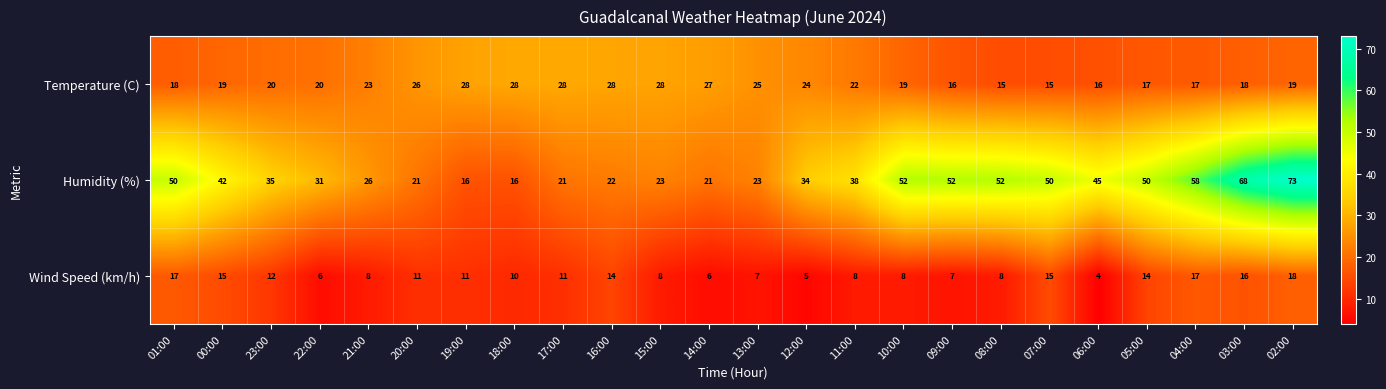

At 16:00, list the series in order from smallest to largest.

Wind Speed (km/h), Humidity (%), Temperature (C)